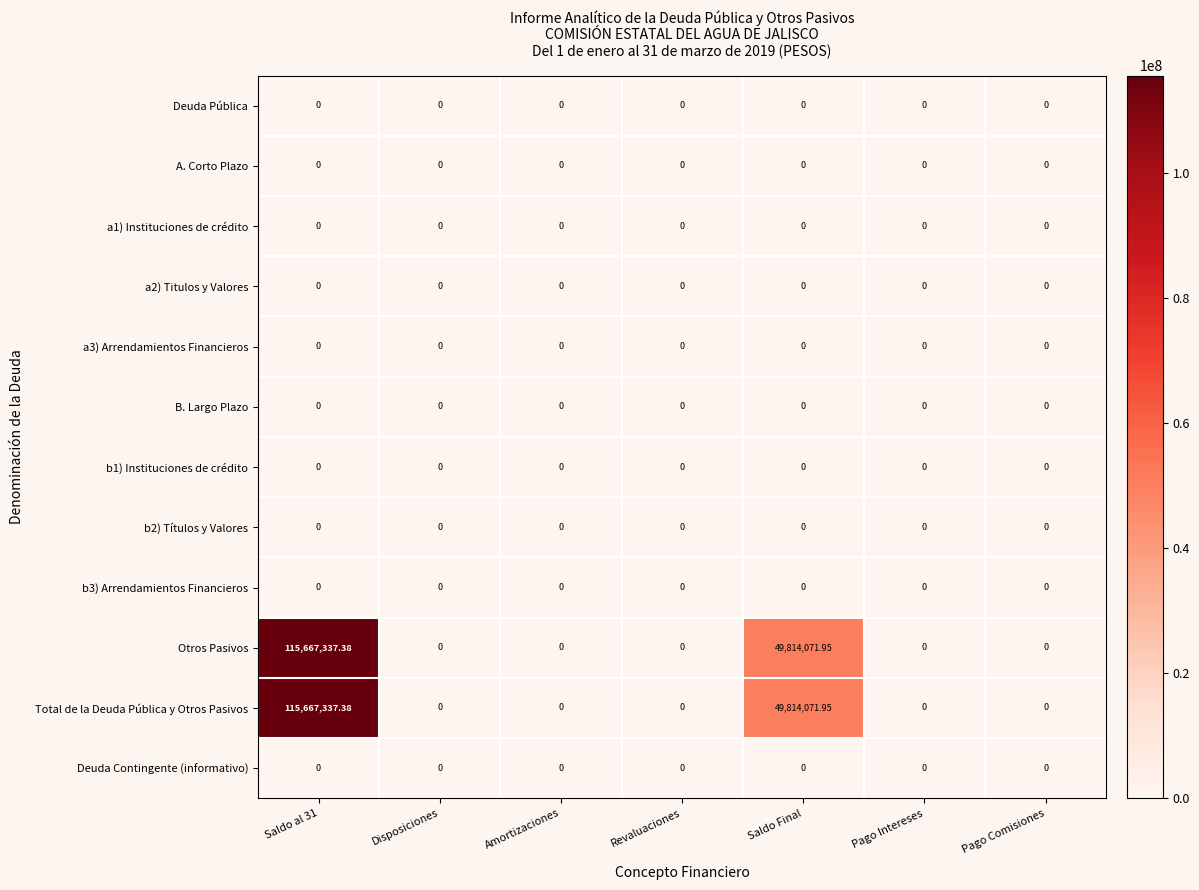

At how many categories does at least one series exceed 98994385?

1